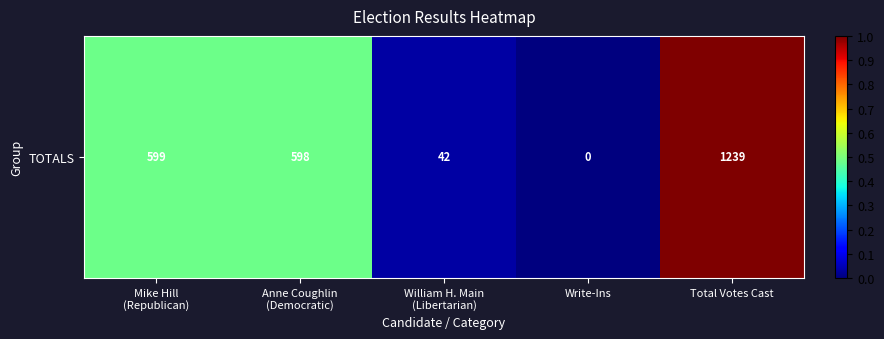

Read the value at Anne Coughlin
(Democratic).

0.5